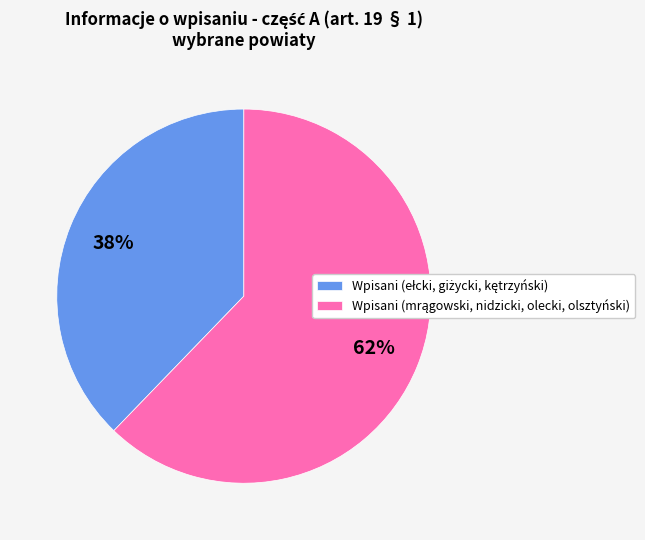

Is there a majority slice in this chart?

Yes